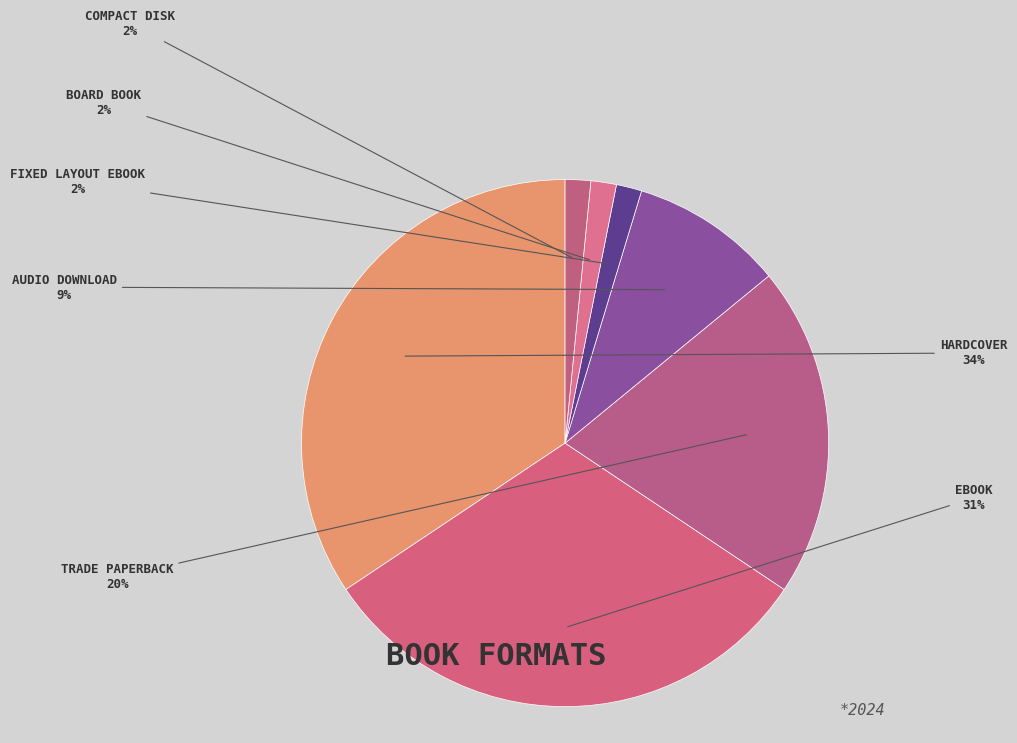

How many slices are in this pie chart?

7